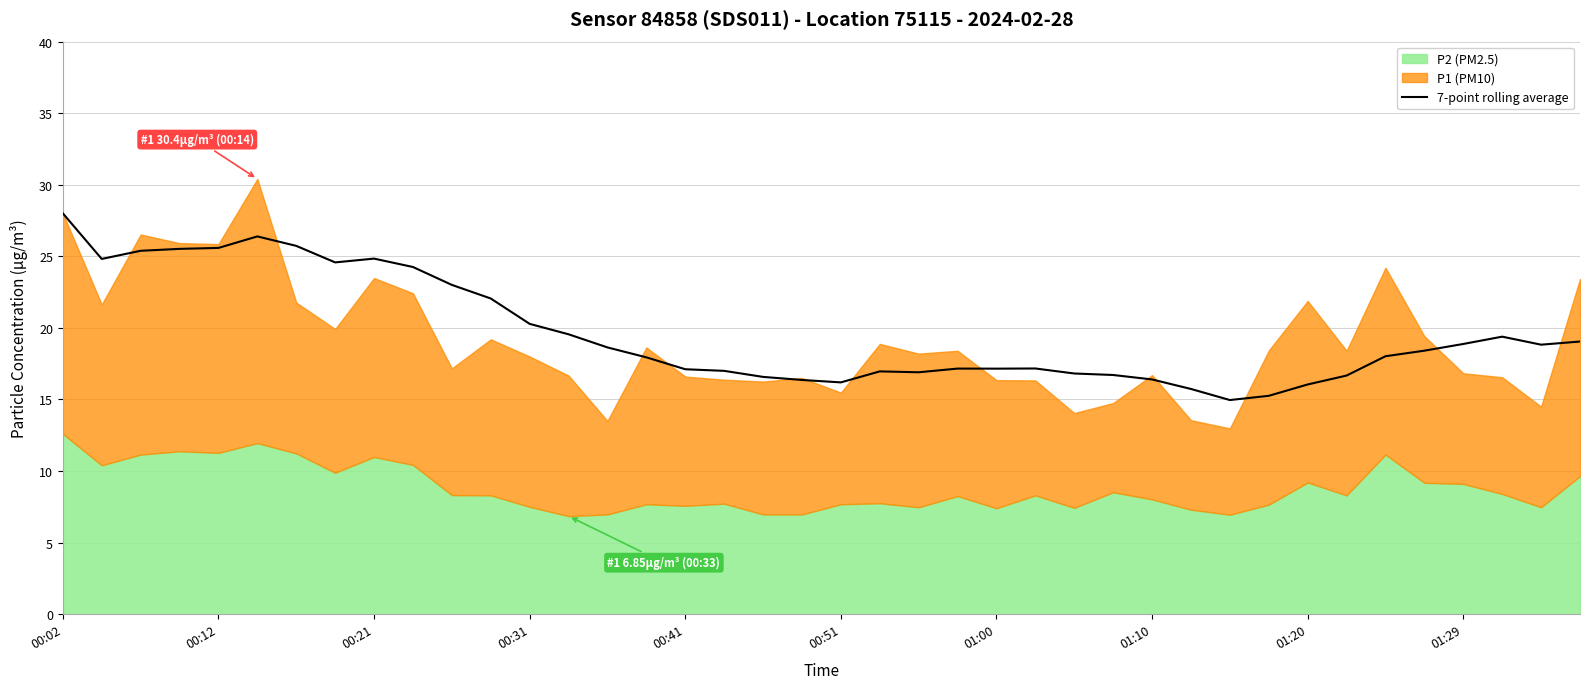

Reading left to right, what are all the values shown in this chart?

28.0	24.8	25.4	25.5	25.6	26.4	25.7	24.6	24.8	24.3	23.0	22.1	20.3	19.6	18.6	17.9	17.1	17.0	16.6	16.4	16.2	17.0	16.9	17.2	17.2	17.2	16.8	16.7	16.4	15.7	15.0	15.3	16.0	16.7	18.0	18.4	18.9	19.4	18.8	19.0